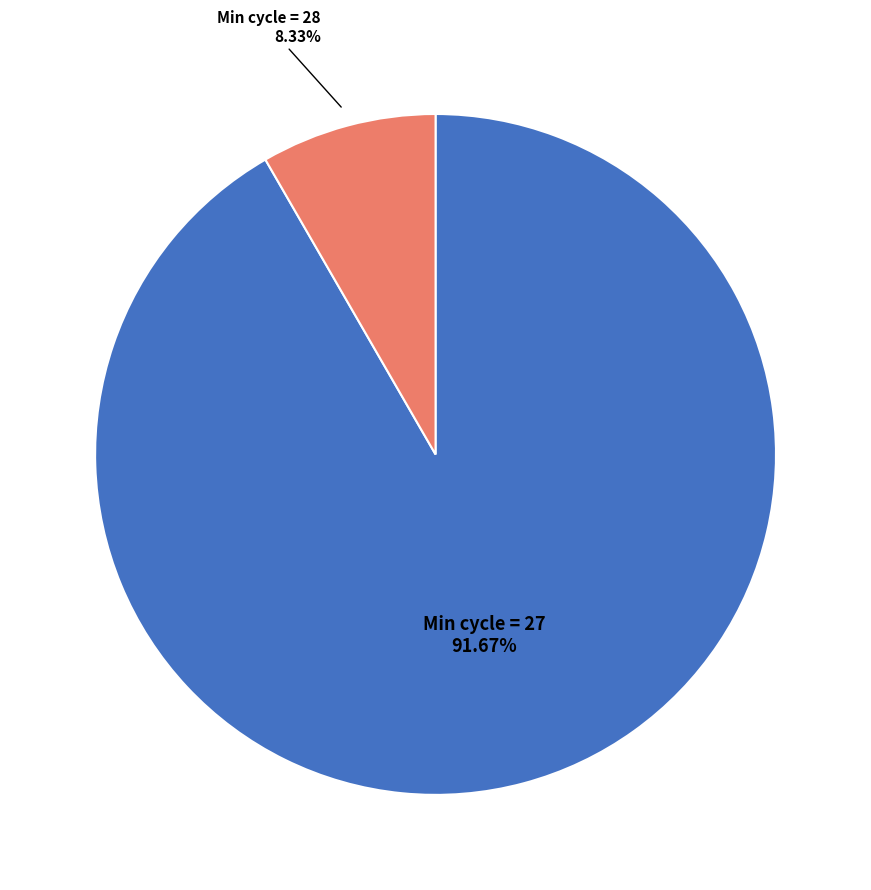

Is there any slice that represents more than half of the pie?

Yes